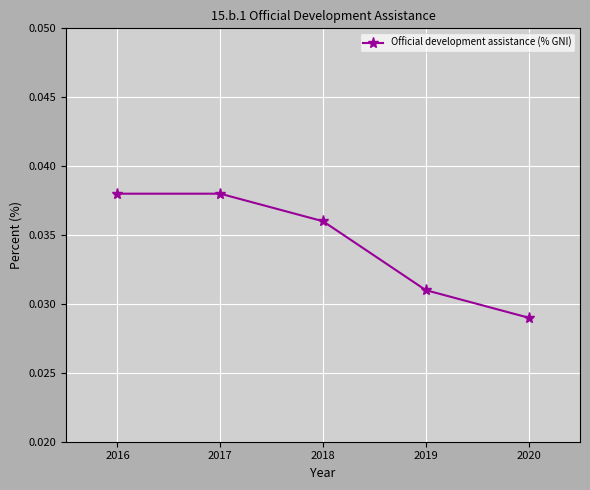

True or false: the data has more than 1 interior local peaks.

False